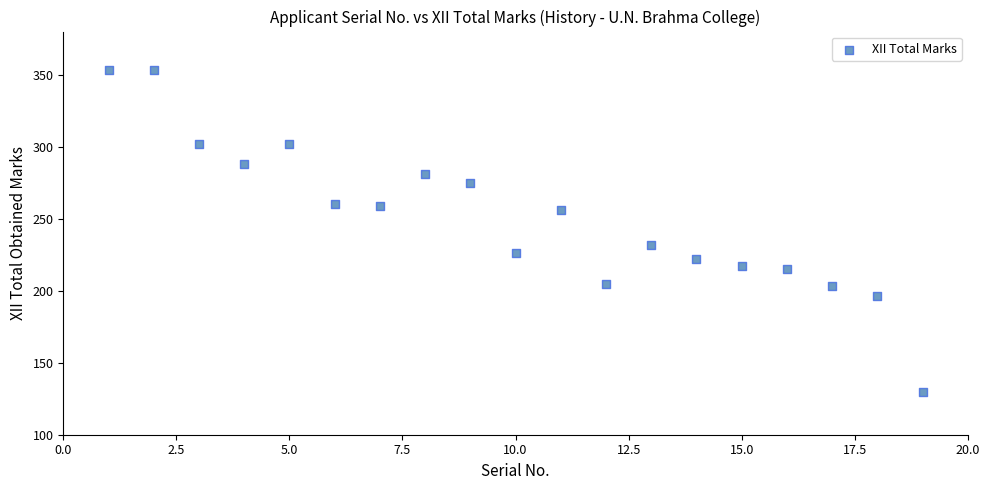

What Y value in the scatter plot is closest to 241?

232